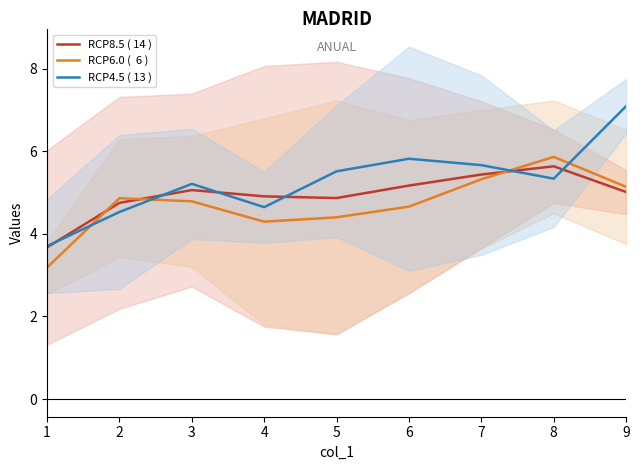

What is the value of the RCP8.5 ( 14 ) point at the 7th from the left?

5.4